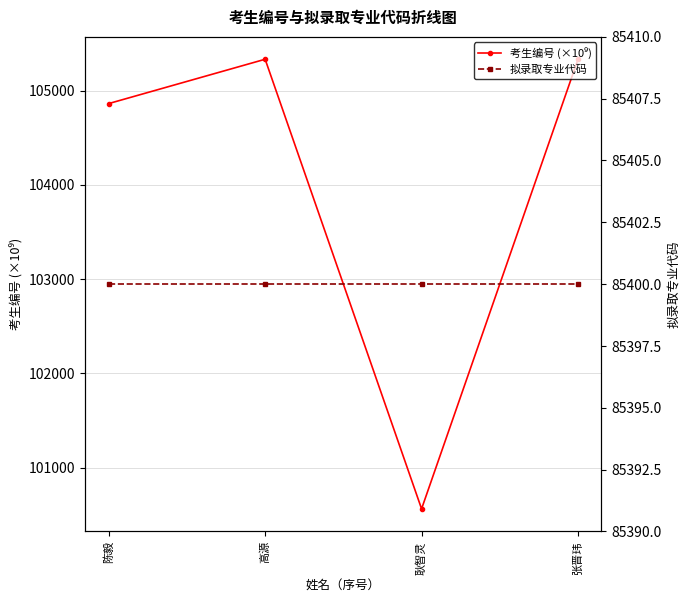

What is the approximate value of 考生编号 (×10⁹) at 耿智灵?

100562.0